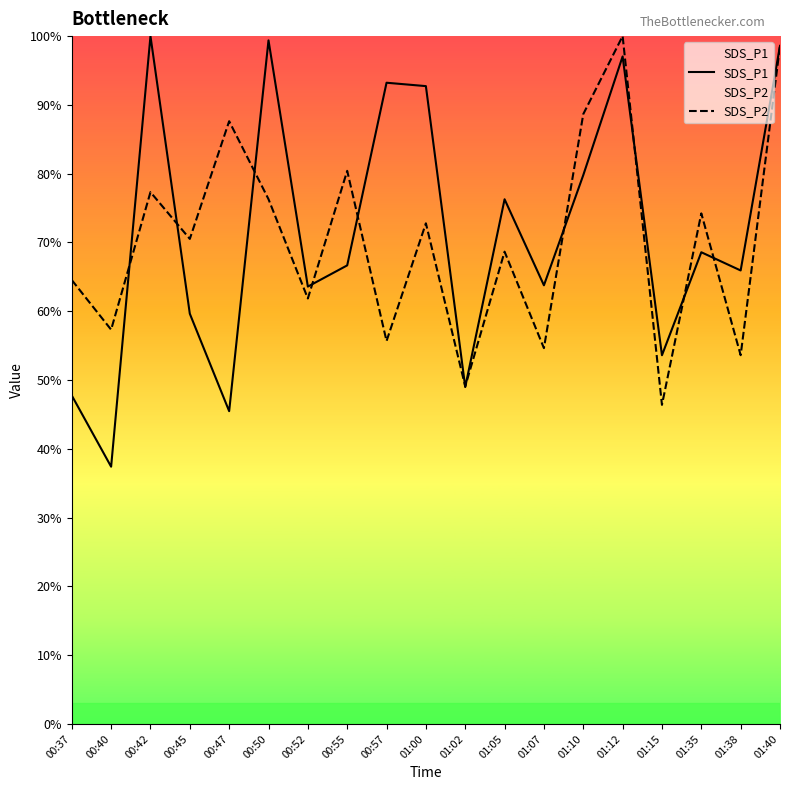

How many times do SDS_P2 and SDS_P1 cross each other?

11